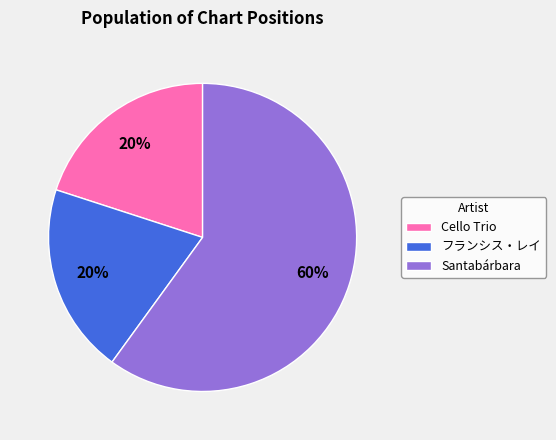

What is the majority slice?

Santabárbara